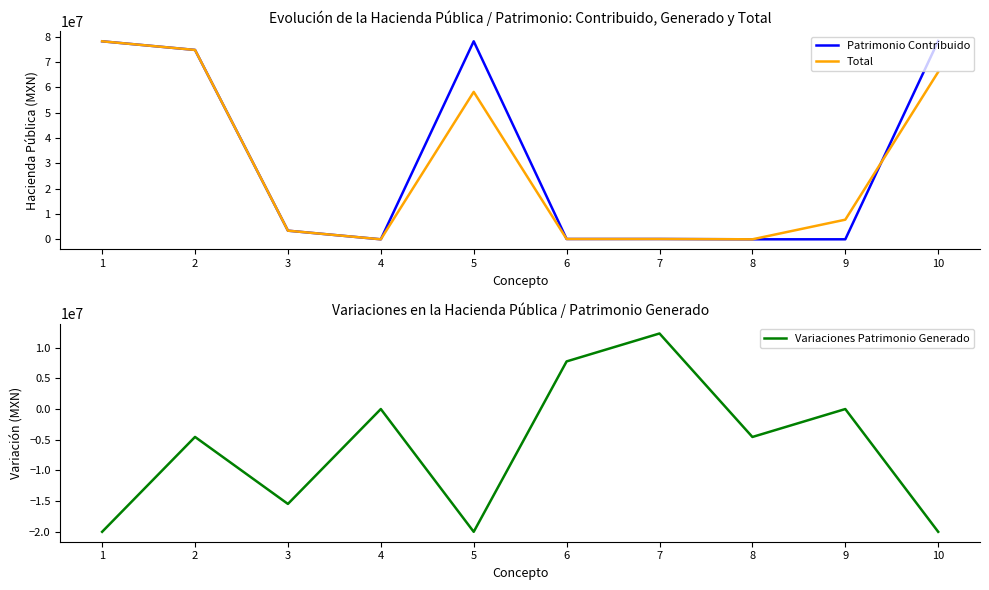

True or false: Total has a value of 45020.6 at 7.

False